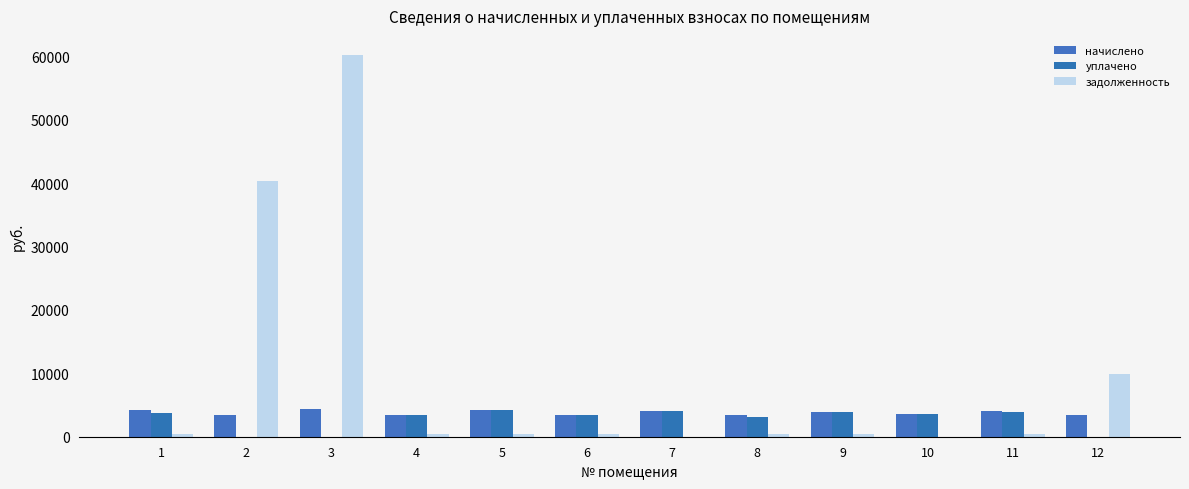

Does the chart contain stacked bars?

No